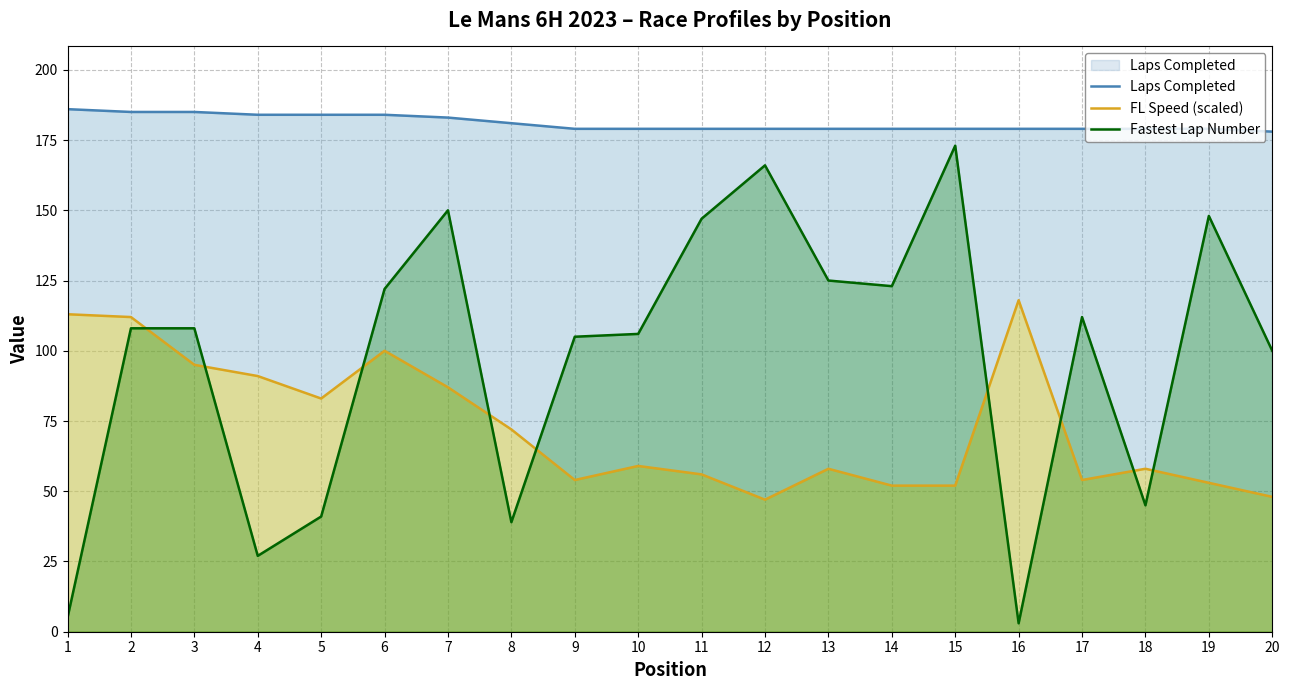

Is it true that FL Speed (scaled) equals 52.0 at 15?

True